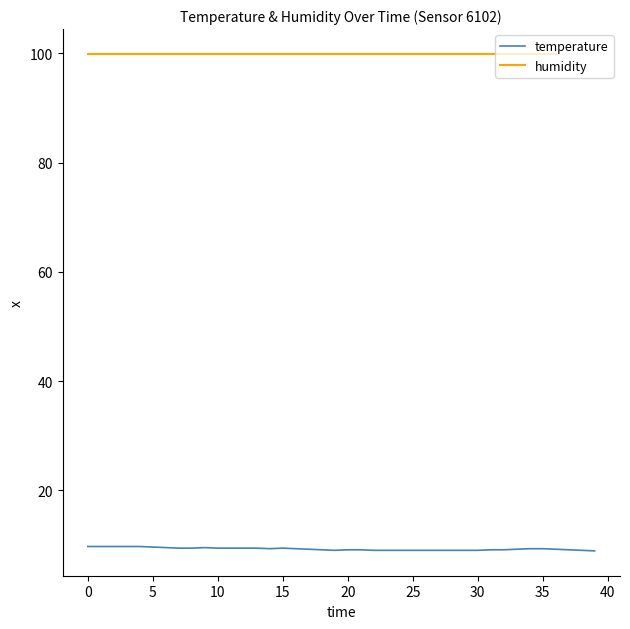

Where is the data nearest to the value 9?

19